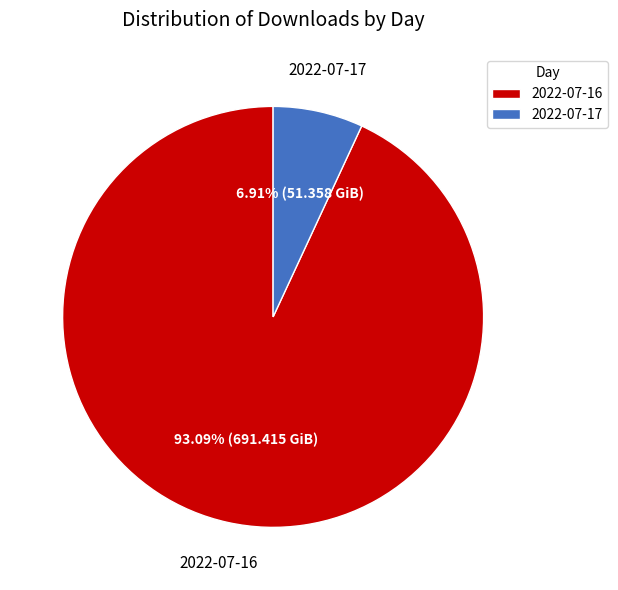

True or false: 2022-07-16 accounts for 99% of the total.

False